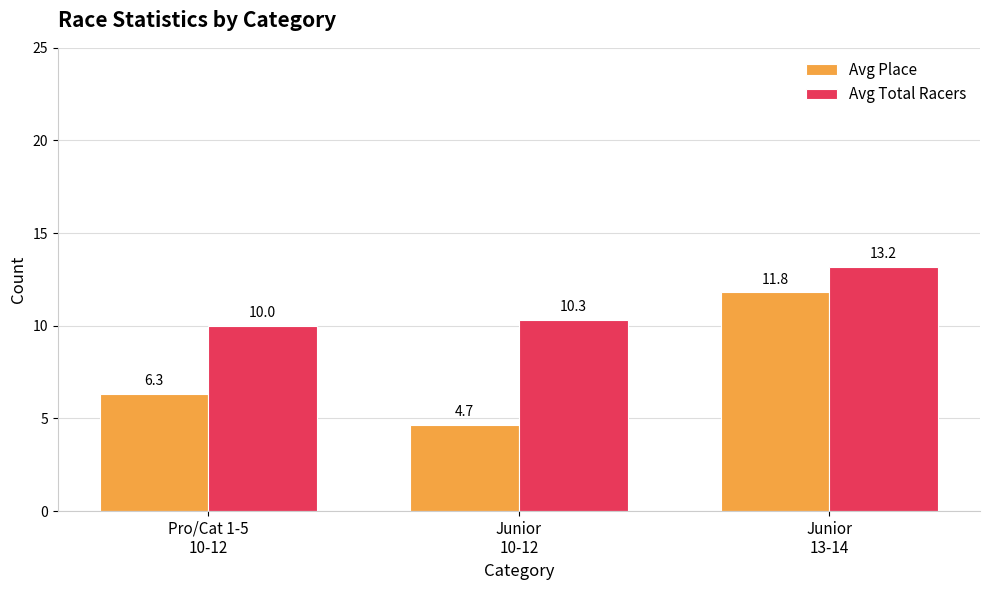

What is the highest value of the Avg Place series?

11.8